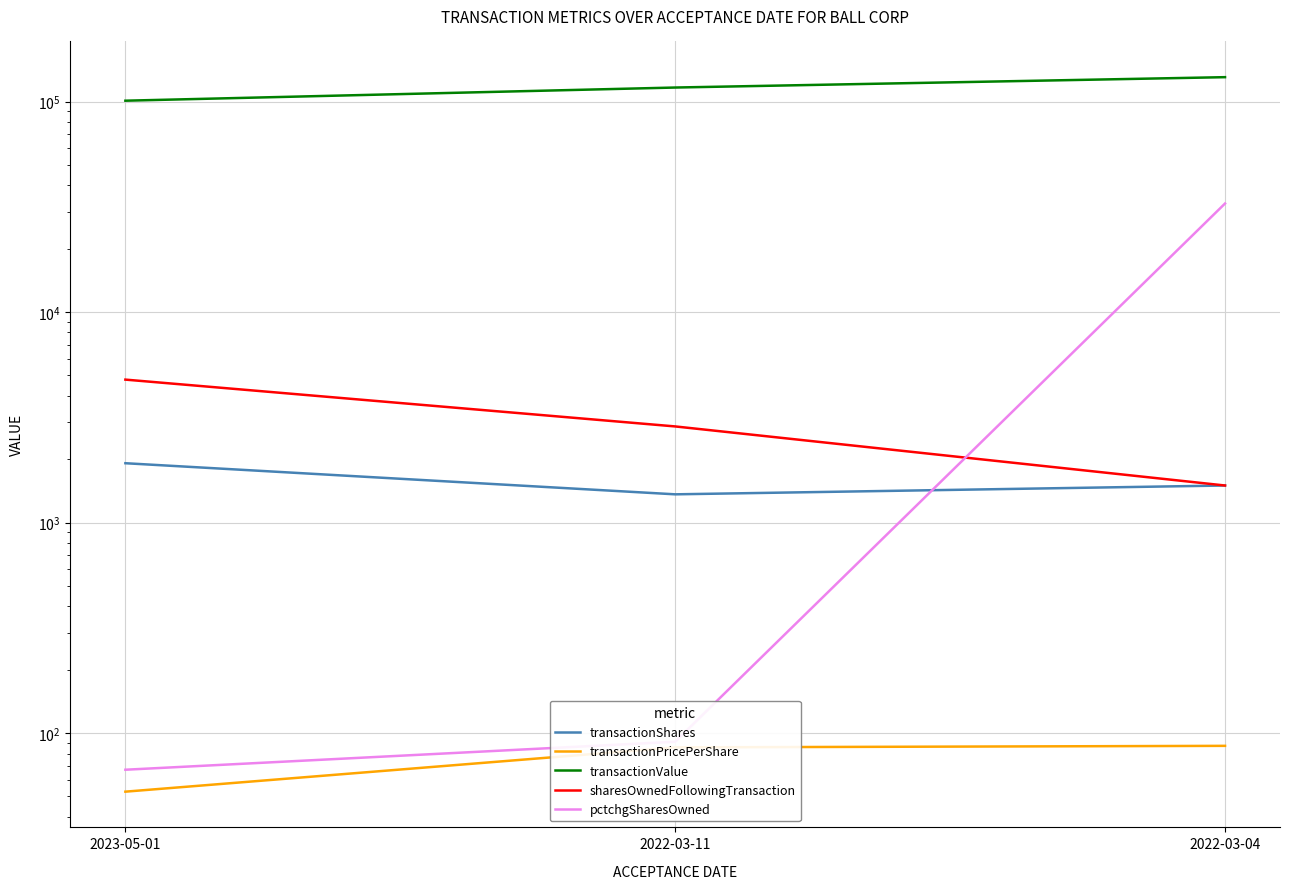

Rank the series at 2022-03-04 from lowest to highest value.

transactionPricePerShare, transactionShares, sharesOwnedFollowingTransaction, pctchgSharesOwned, transactionValue